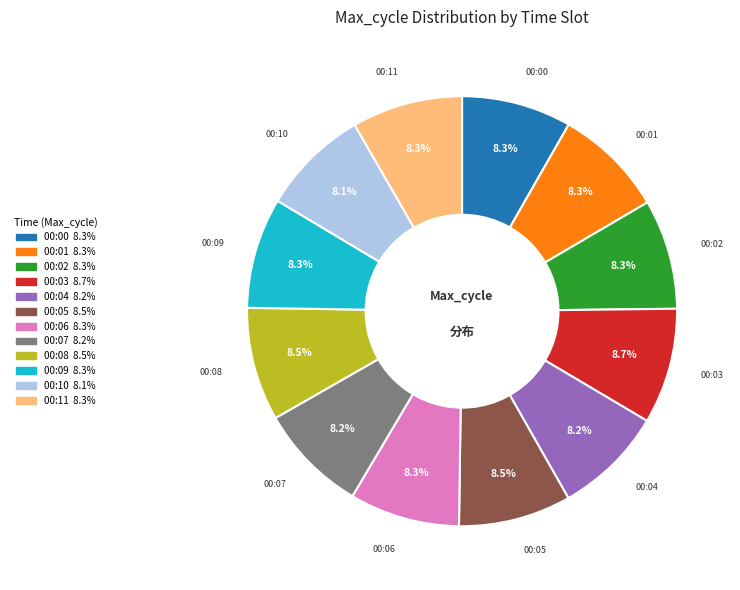

To the nearest percent, what percentage of the pie is 00:09?

8%